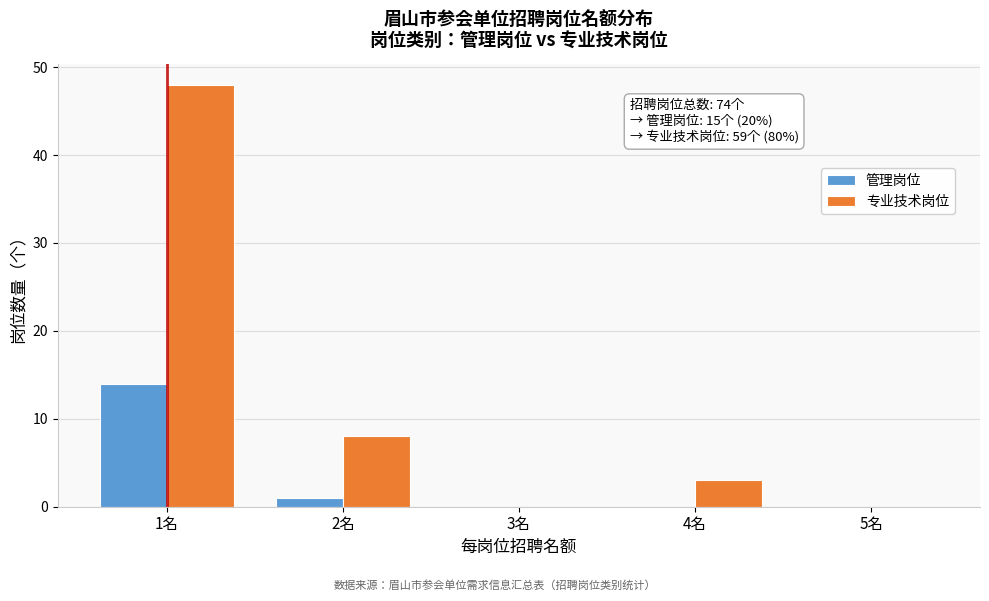

Reading left to right, list all the values displayed in this chart.

管理岗位: 1名=14	2名=1	3名=0	4名=0	5名=0
专业技术岗位: 1名=48	2名=8	3名=0	4名=3	5名=0